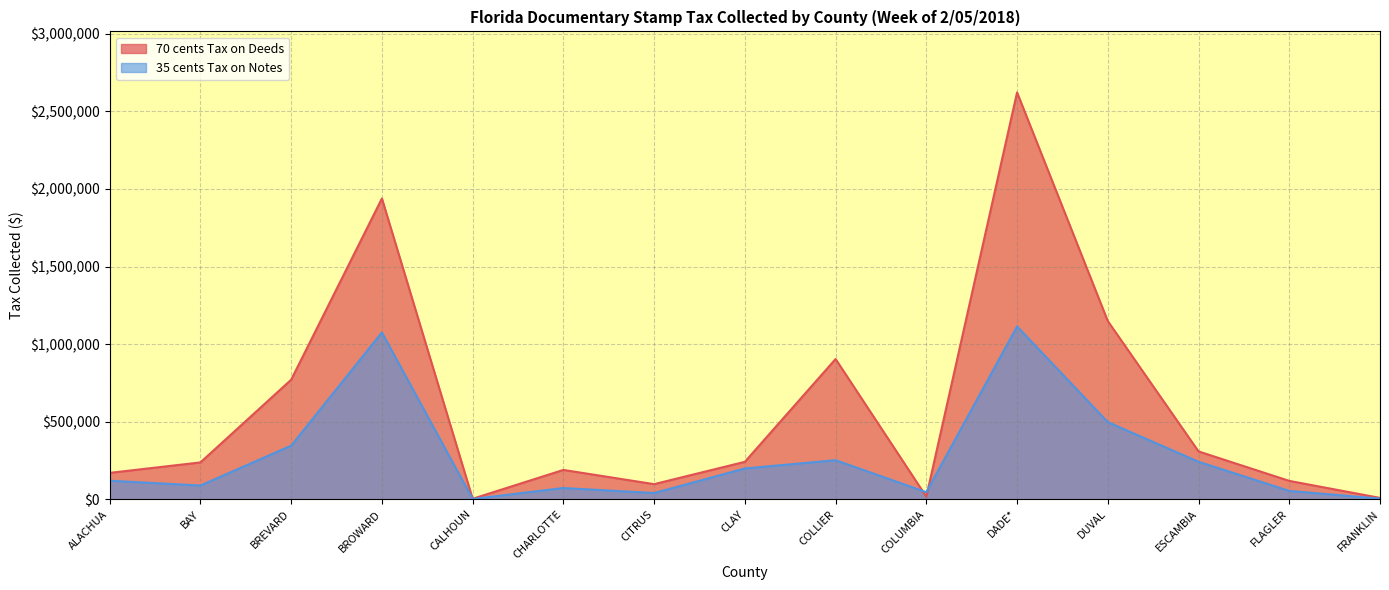

Where is the first local minimum for 35 cents Tax on Notes?

BAY